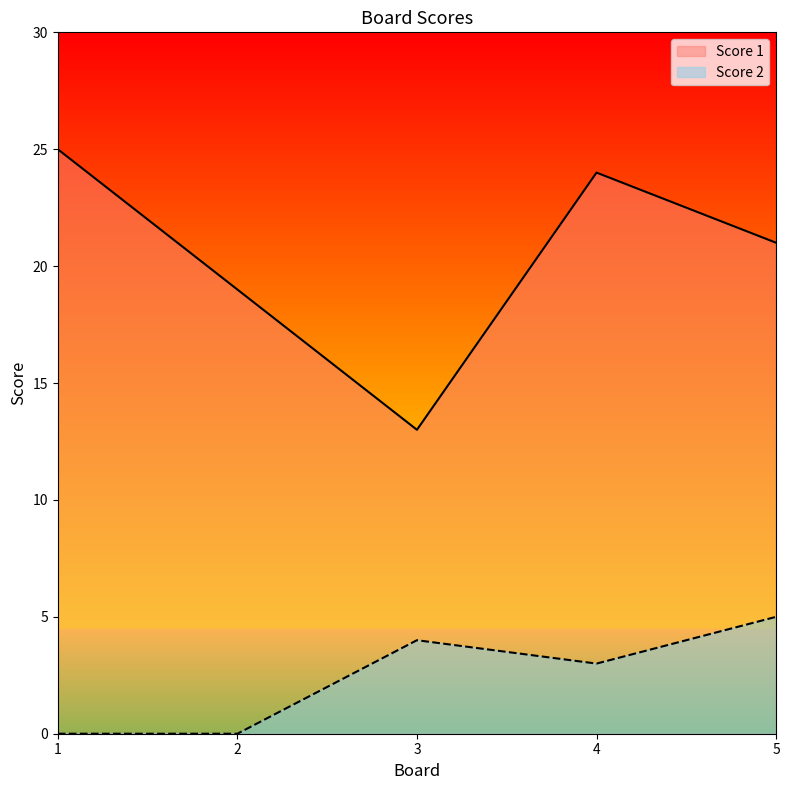

What is the average value of the Score 1 series?

20